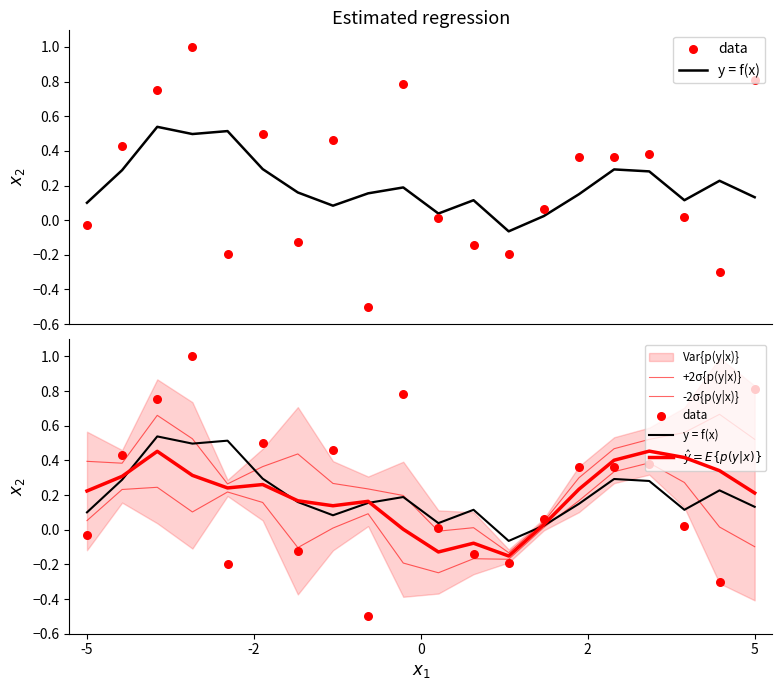

Which series has the largest Y range (max minus min)?

data